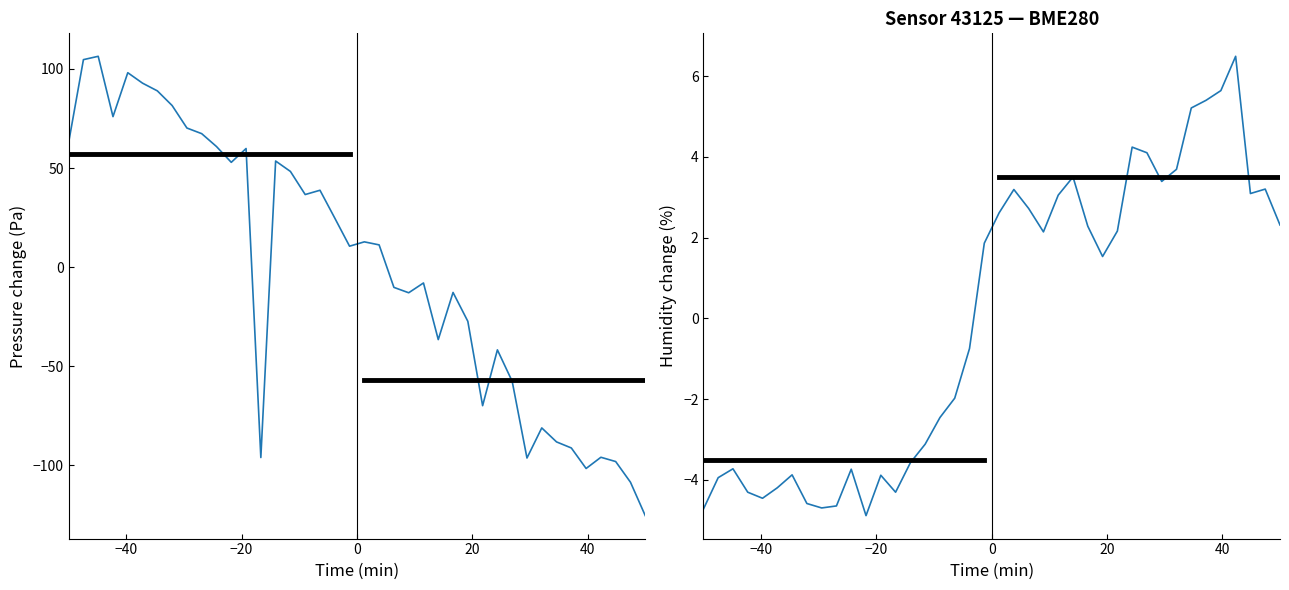

How many times do pressure and humidity cross each other?

3